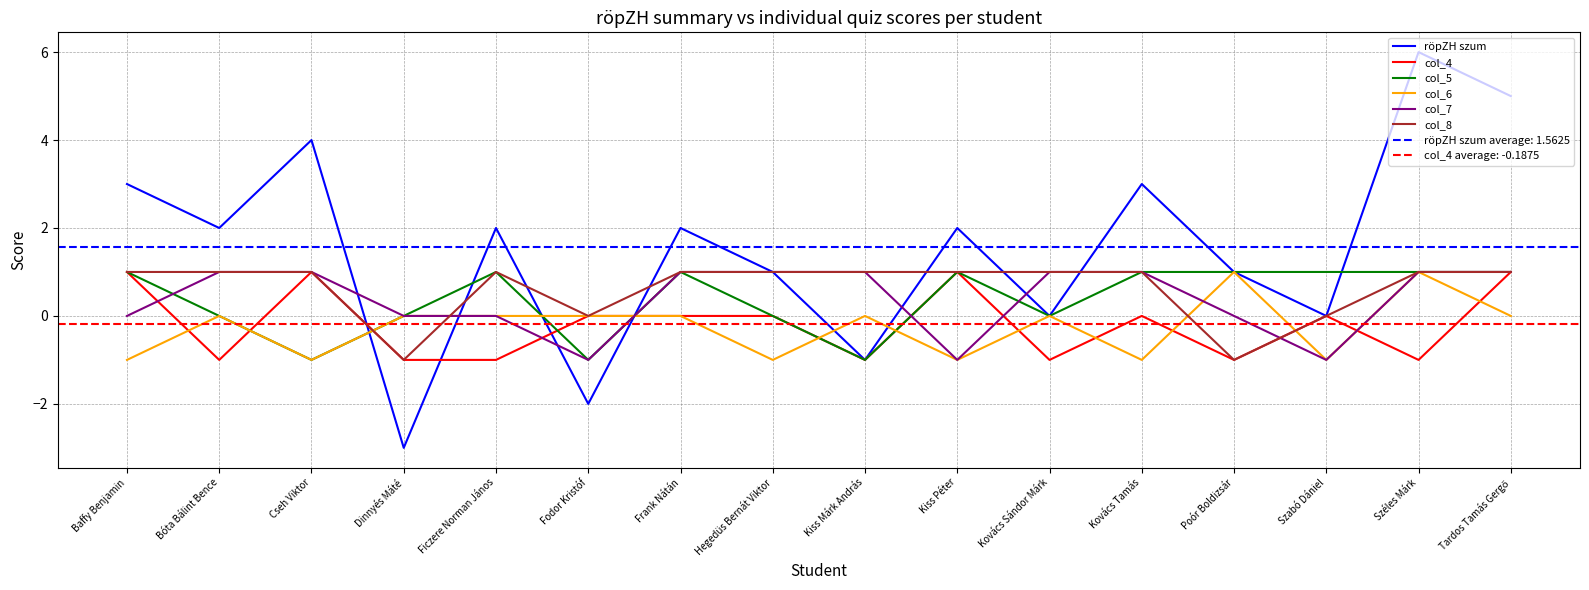

How many data points does each series have?

16